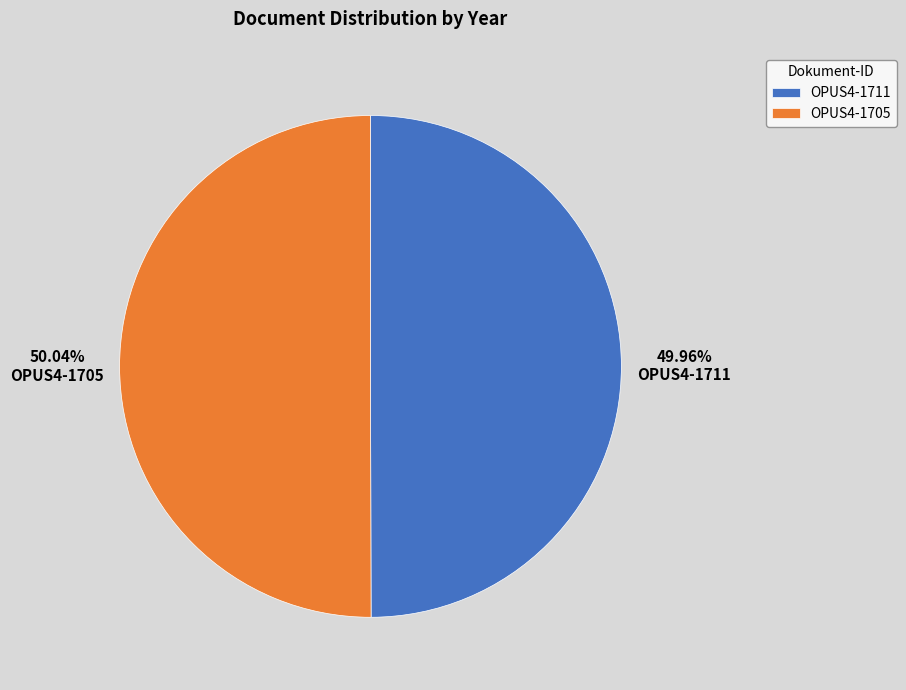

How many slices are in this pie chart?

2